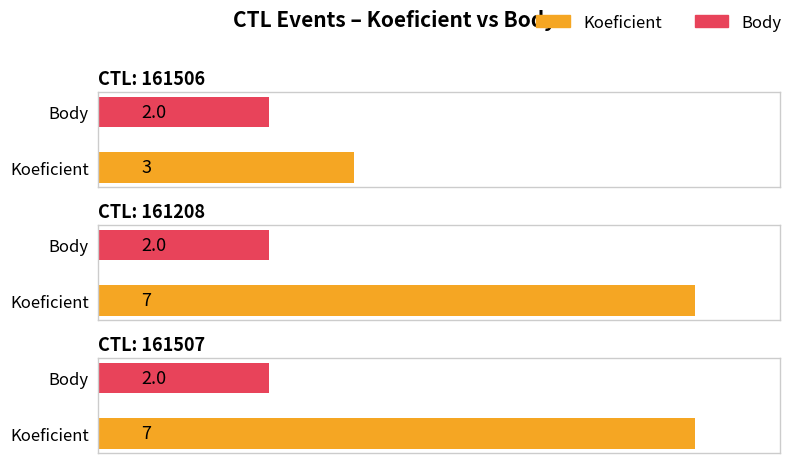

Rank the series at 161208 from highest to lowest value.

Koeficient, Body